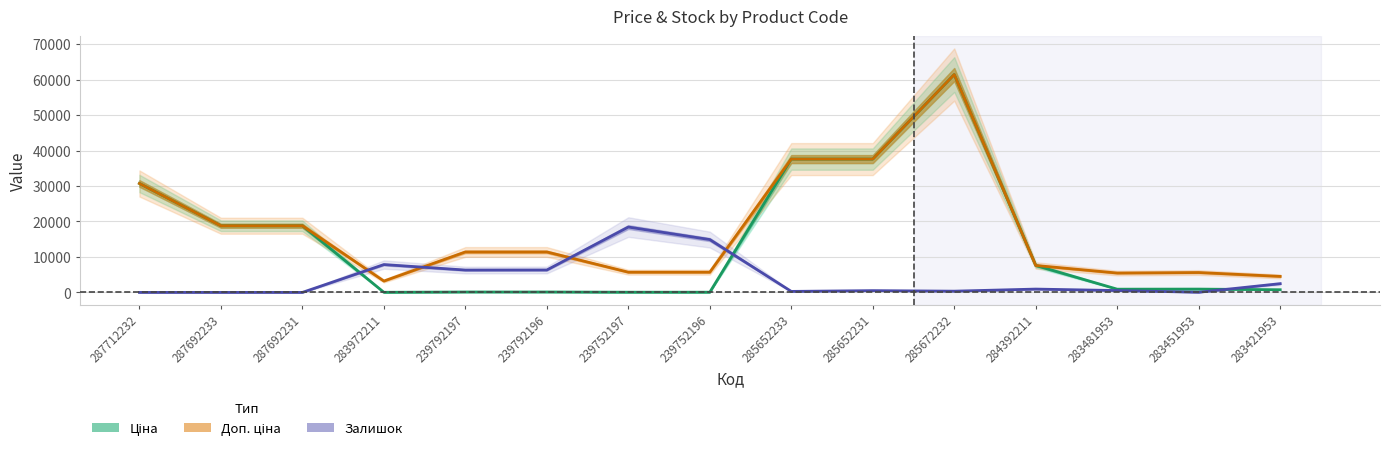

What is the label of the 8th point from the left?

239752196